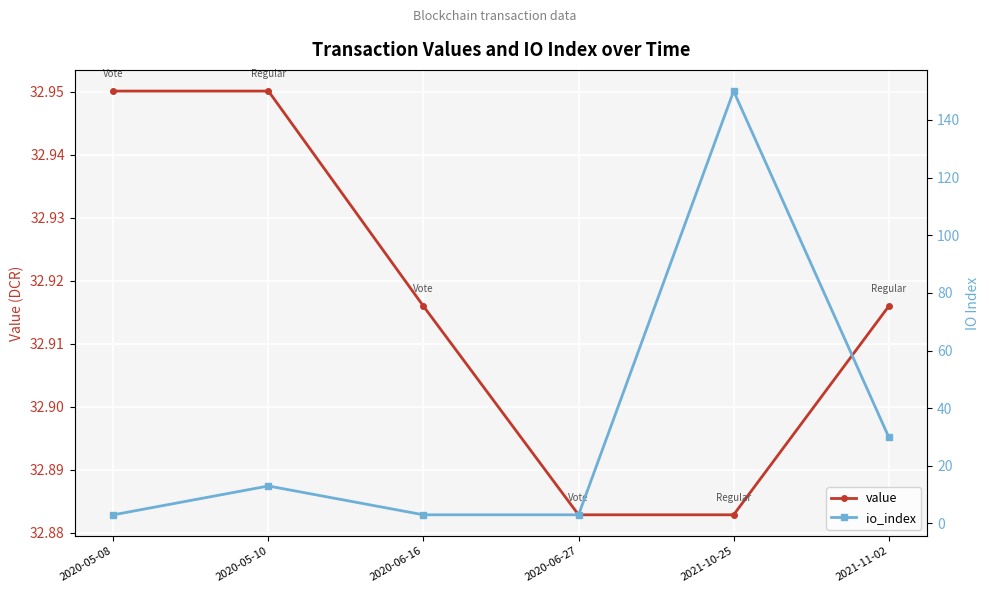

The value of io_index at 2021-10-25 is 150.0. True or false?

True